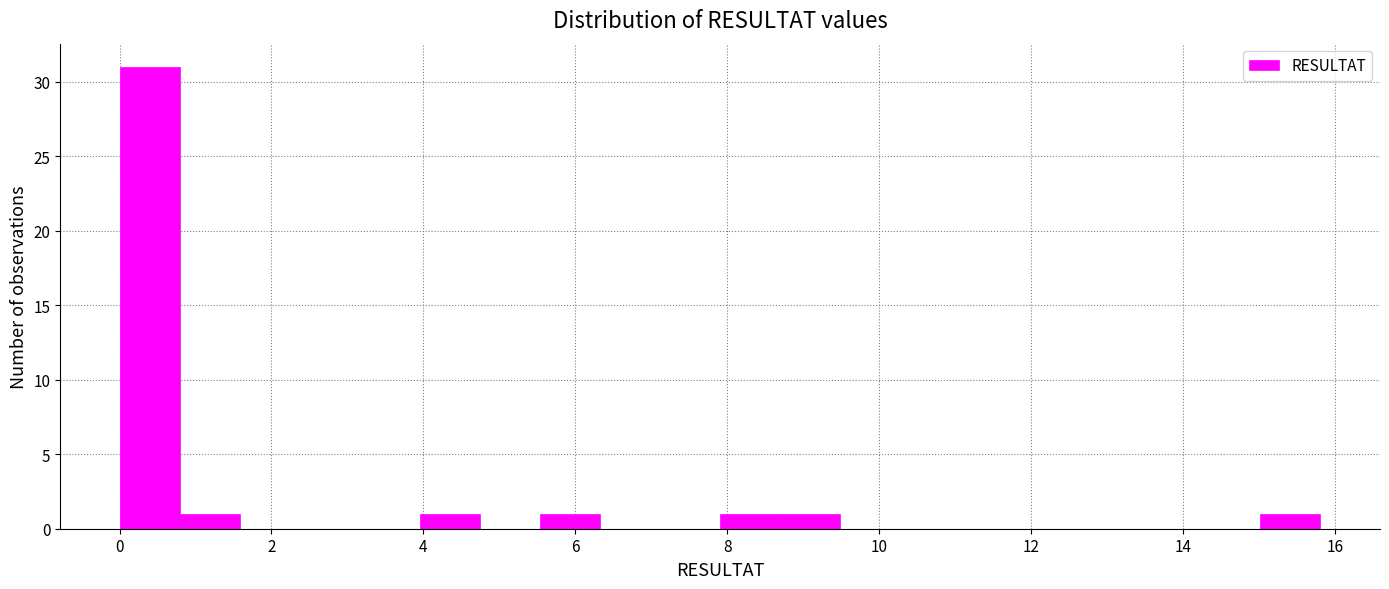

Around what value on the x-axis is the tallest bar? Give the approximate position of its centre, as read against the axis.

0.4